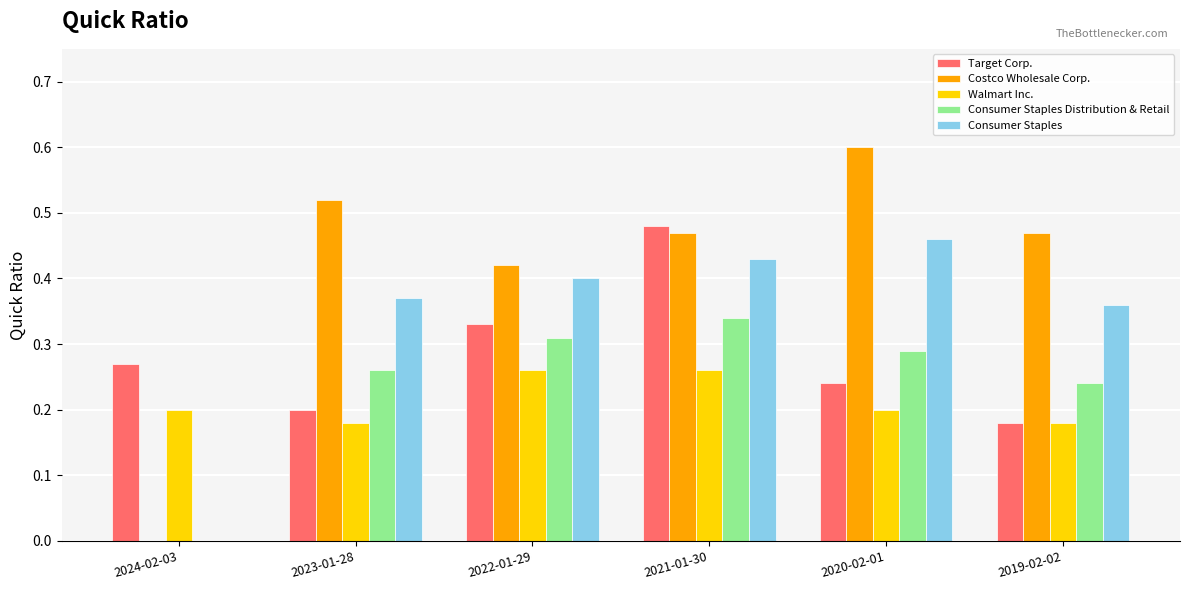

Is the value of Target Corp. at 2019-02-02 greater than the value of Walmart Inc. at 2020-02-01?

No